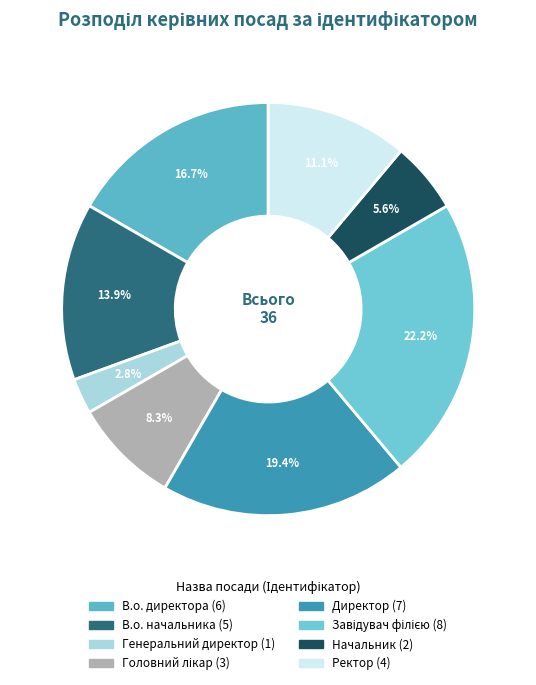

How many slices are in this pie chart?

8